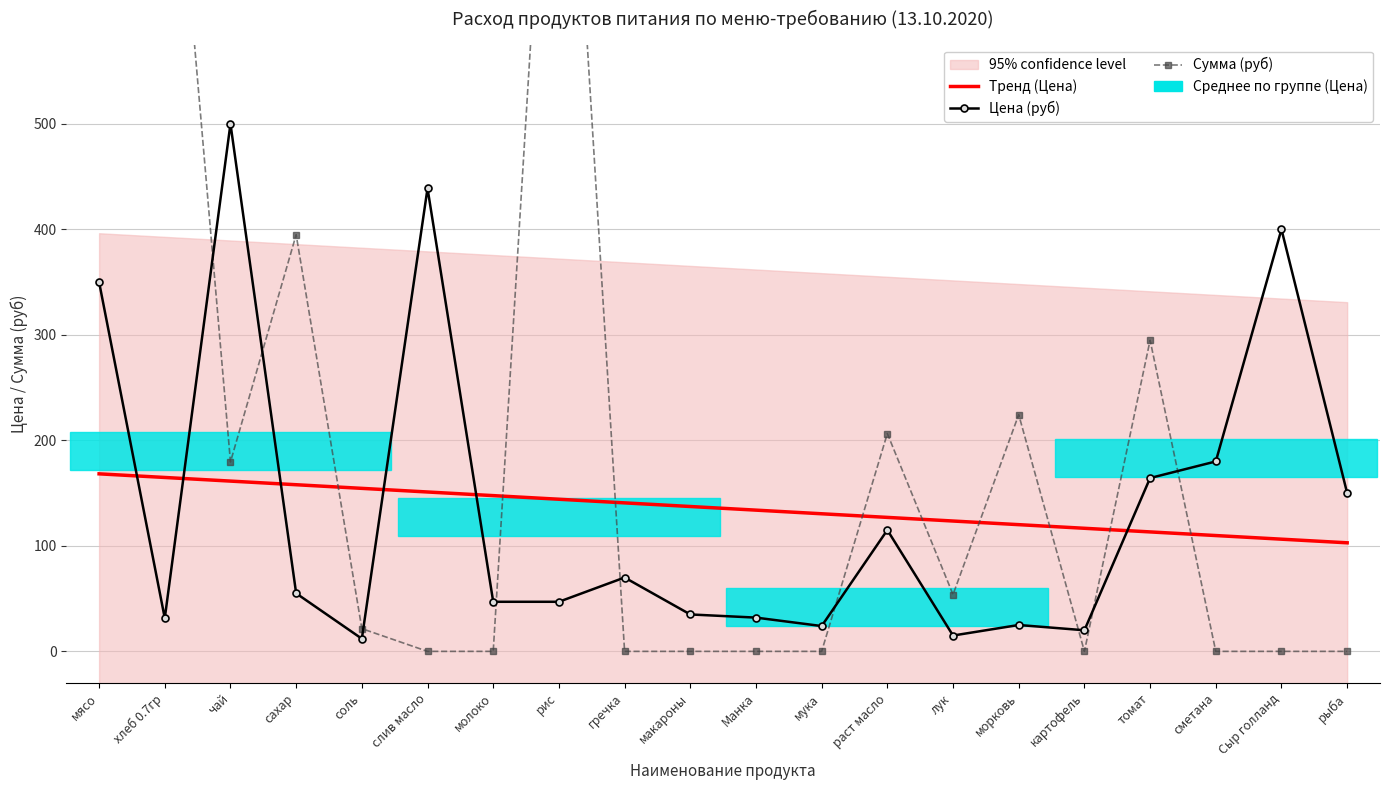

True or false: Сумма (руб) and Цена (руб) cross at least once.

True